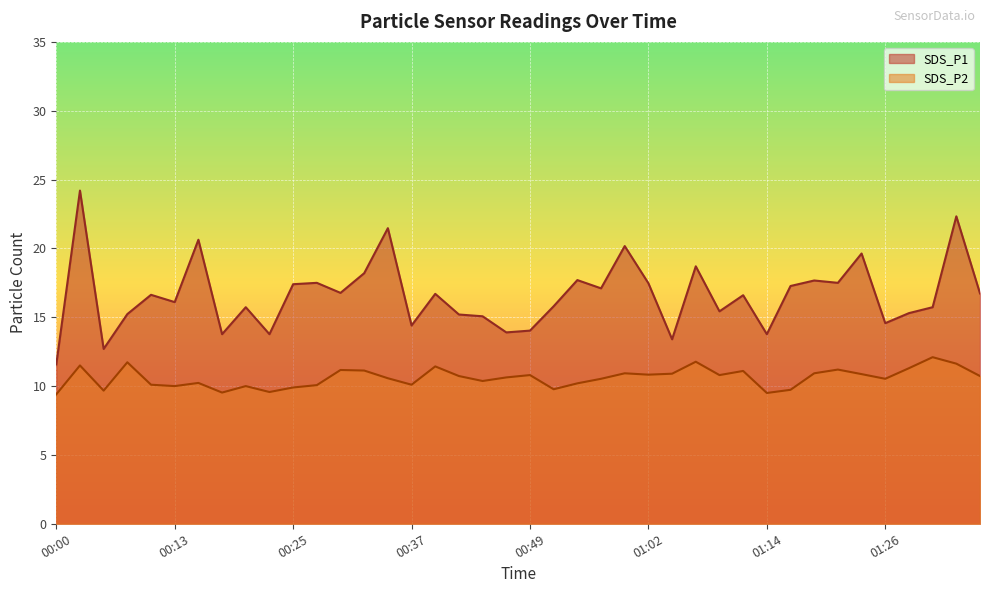

True or false: SDS_P2 has a value of 10.9 at 01:24.

True